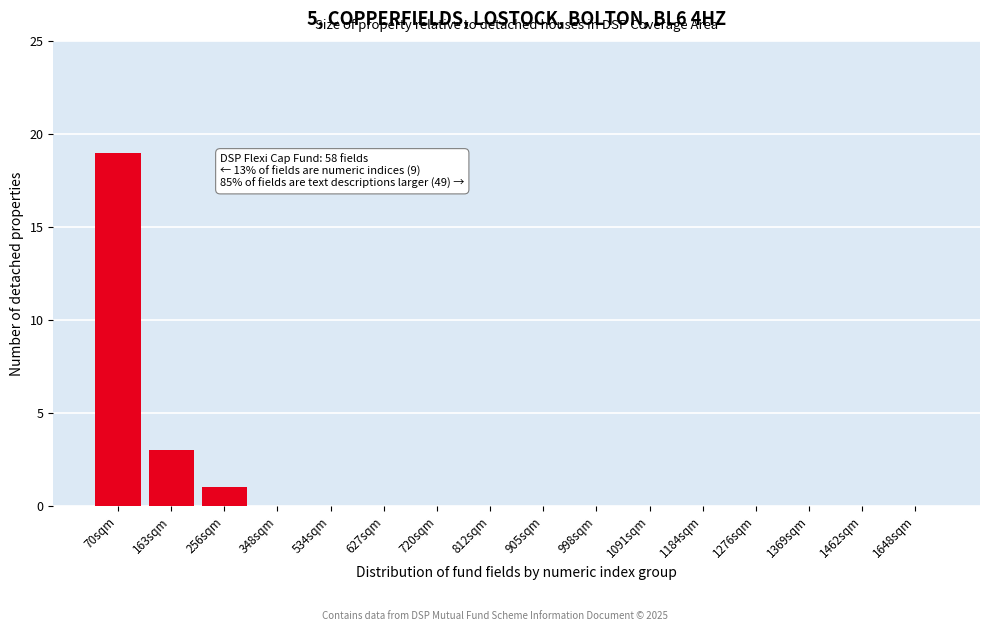

Reading left to right, extract all data points from this chart.

70sqm=19	163sqm=3	256sqm=1	348sqm=0	534sqm=0	627sqm=0	720sqm=0	812sqm=0	905sqm=0	998sqm=0	1091sqm=0	1184sqm=0	1276sqm=0	1369sqm=0	1462sqm=0	1648sqm=0